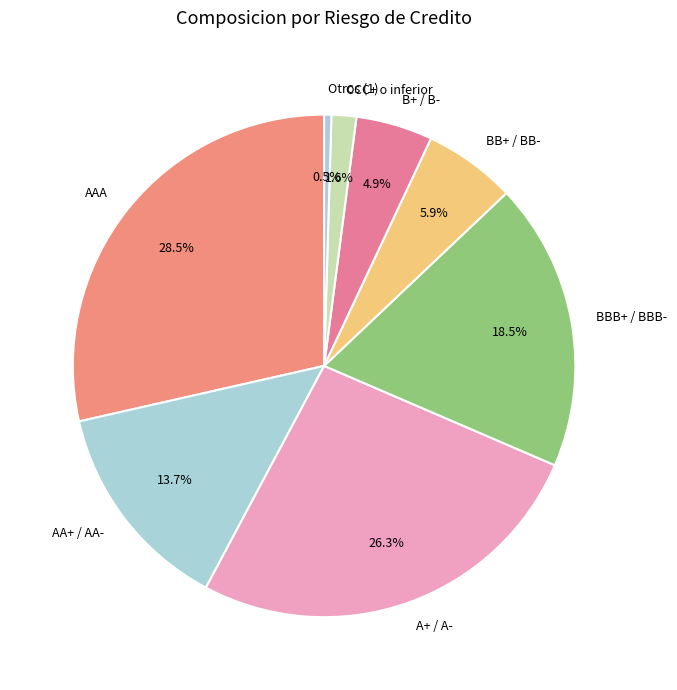

Which slice is the smallest?

Otros (1)